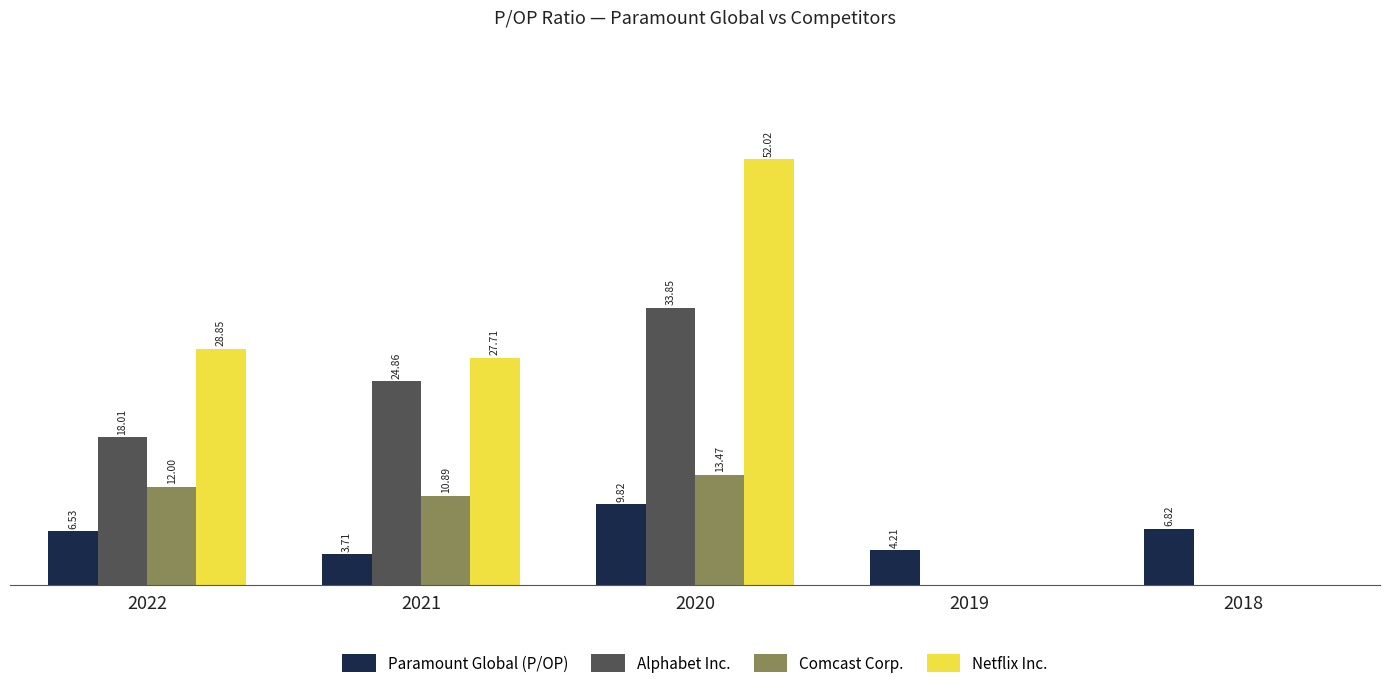

Which series changed the most between 2019 and 2018?

Paramount Global (P/OP)